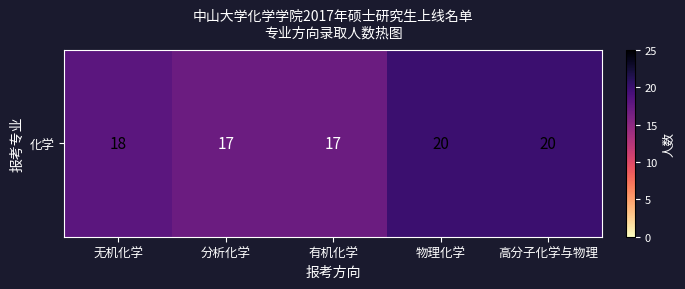

Is it true that the value at 高分子化学与物理 is 11?

False